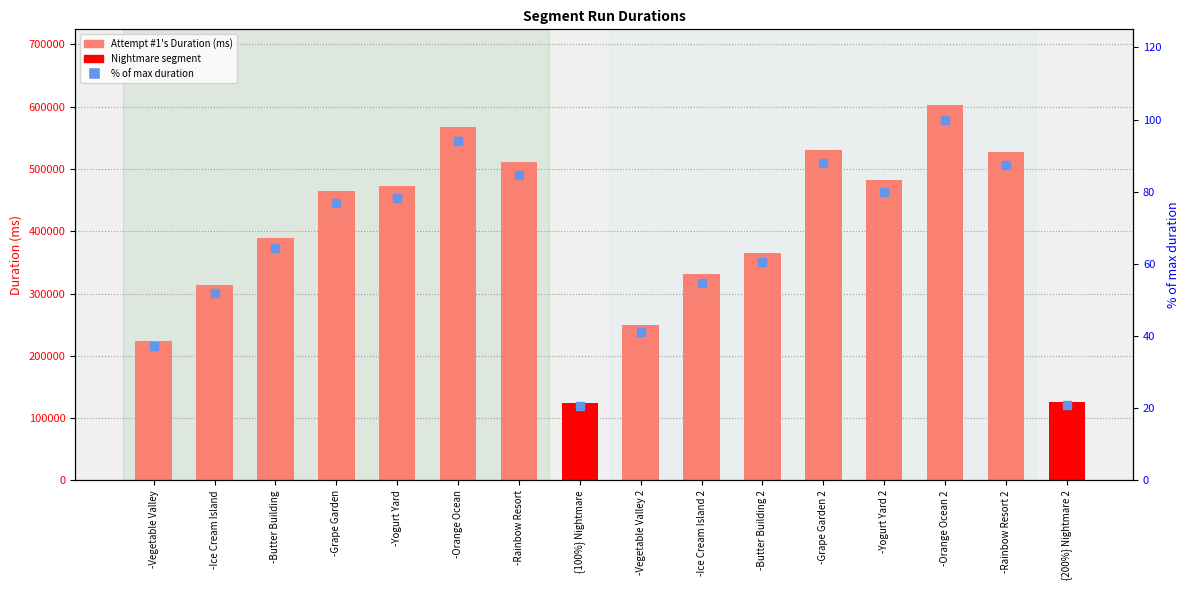

Which series has the widest spread of Y values?

Attempt #1's Duration (ms)